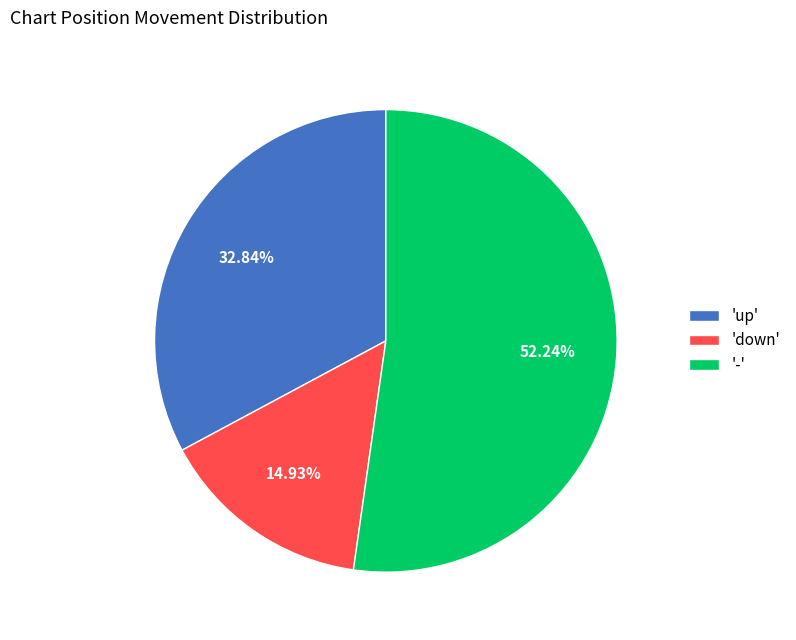

Is 'up' the majority of the pie?

No